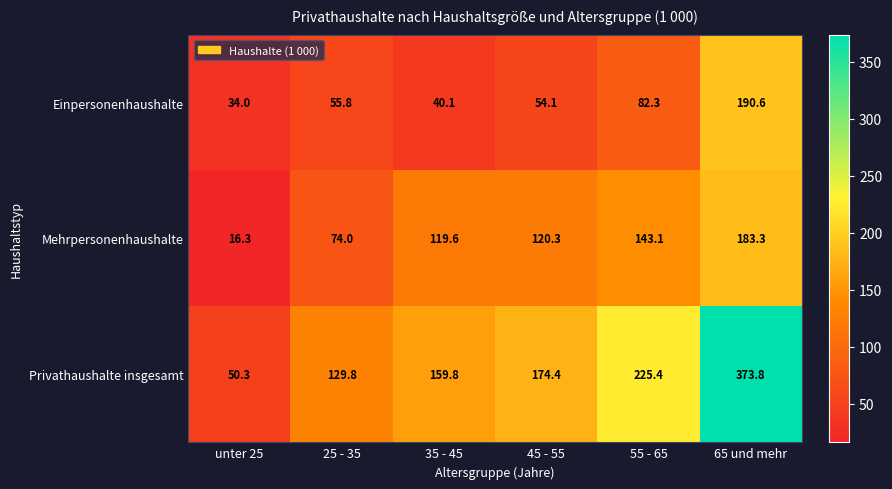

What is the smallest value displayed?

16.3